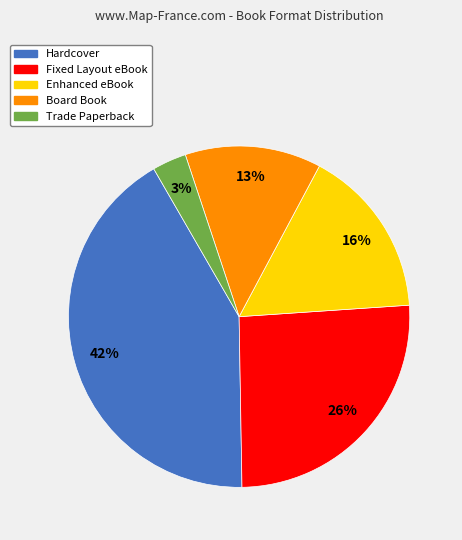

How many slices are in this pie chart?

5